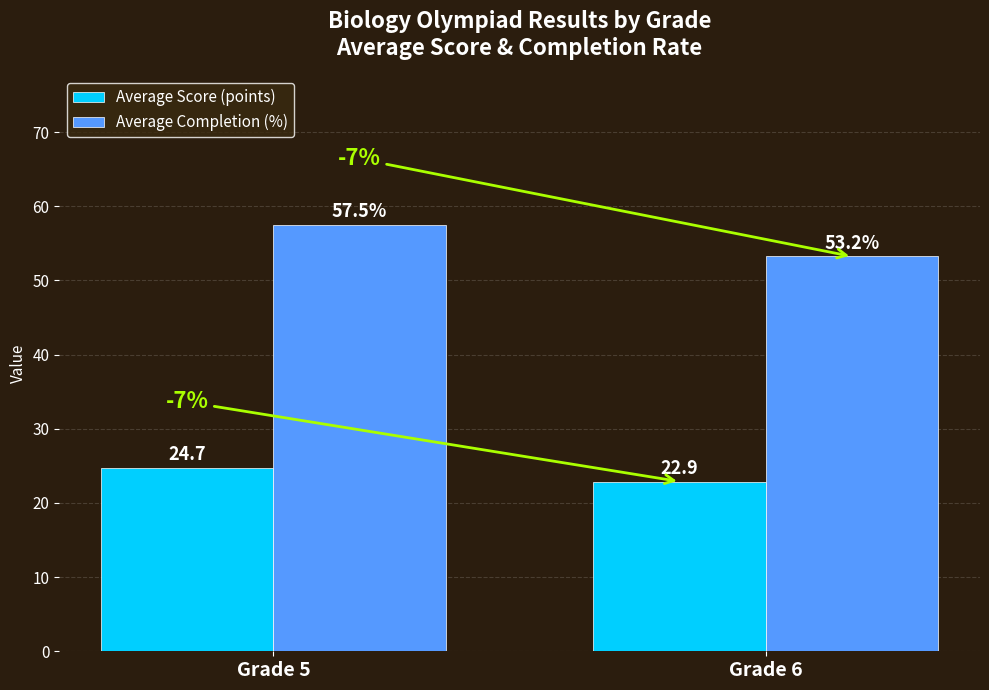

How many bars are there in total?

4